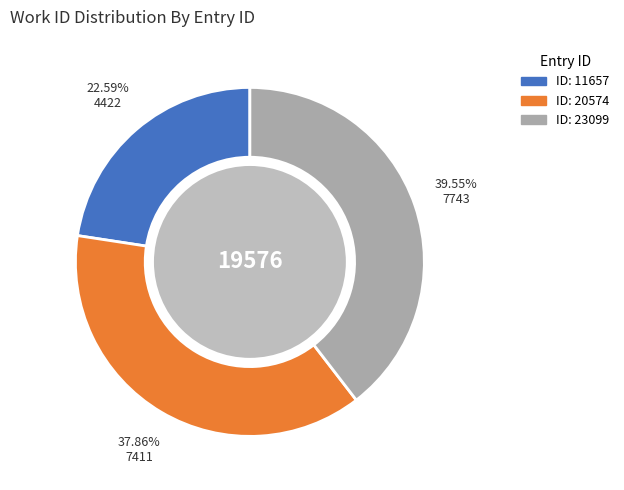

To the nearest percent, what is the difference between the largest and smallest slice percentages?

17%